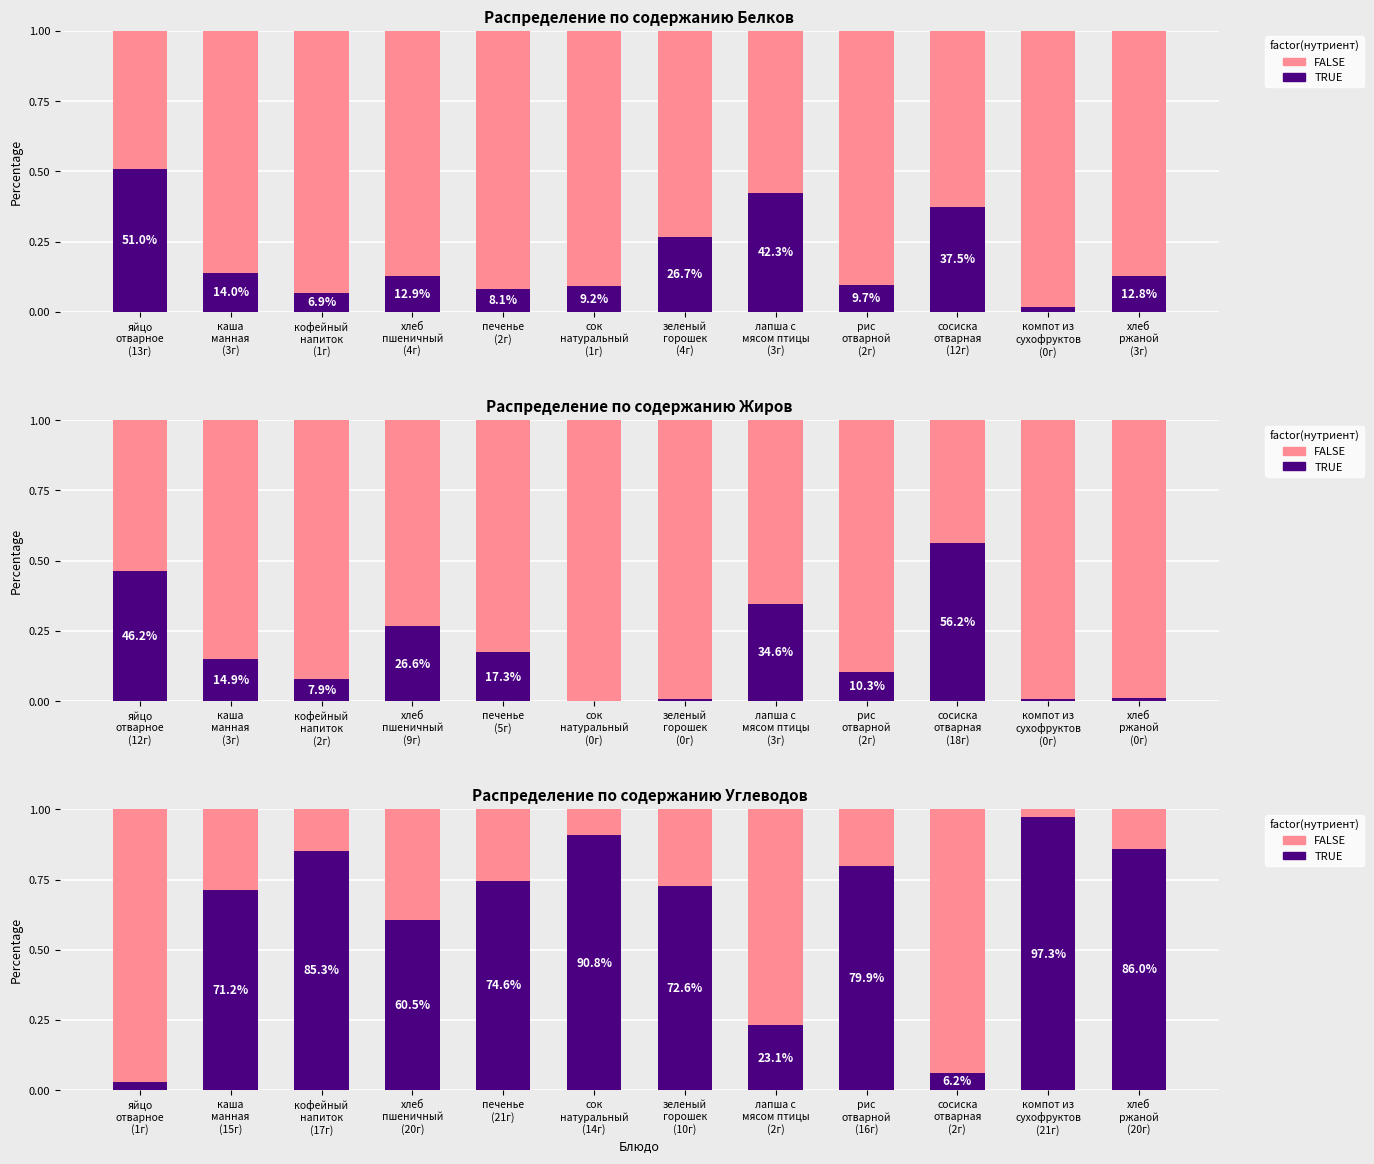

What are all the series names shown in the legend?

TRUE, FALSE